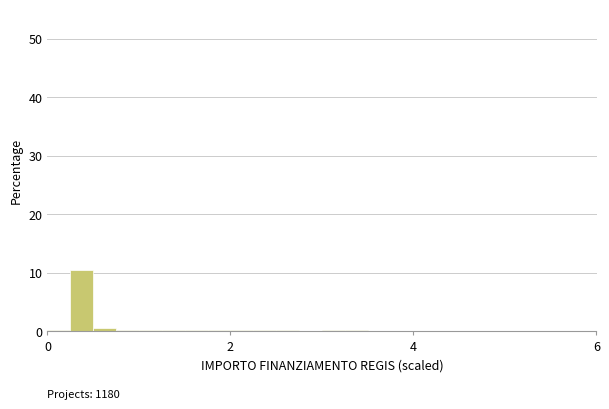

Read against the x-axis, roughly where is the centre of the tallest bar?

0.4